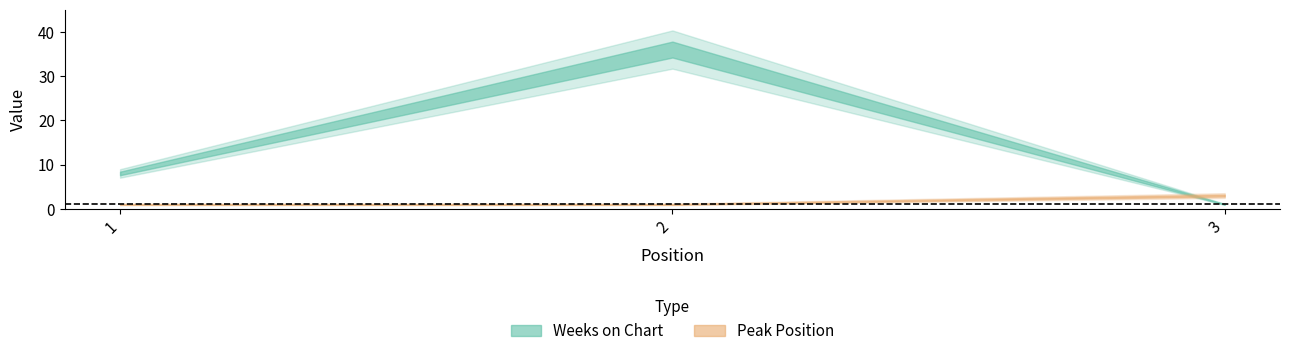

Does the chart display data point markers on the line(s)?

No